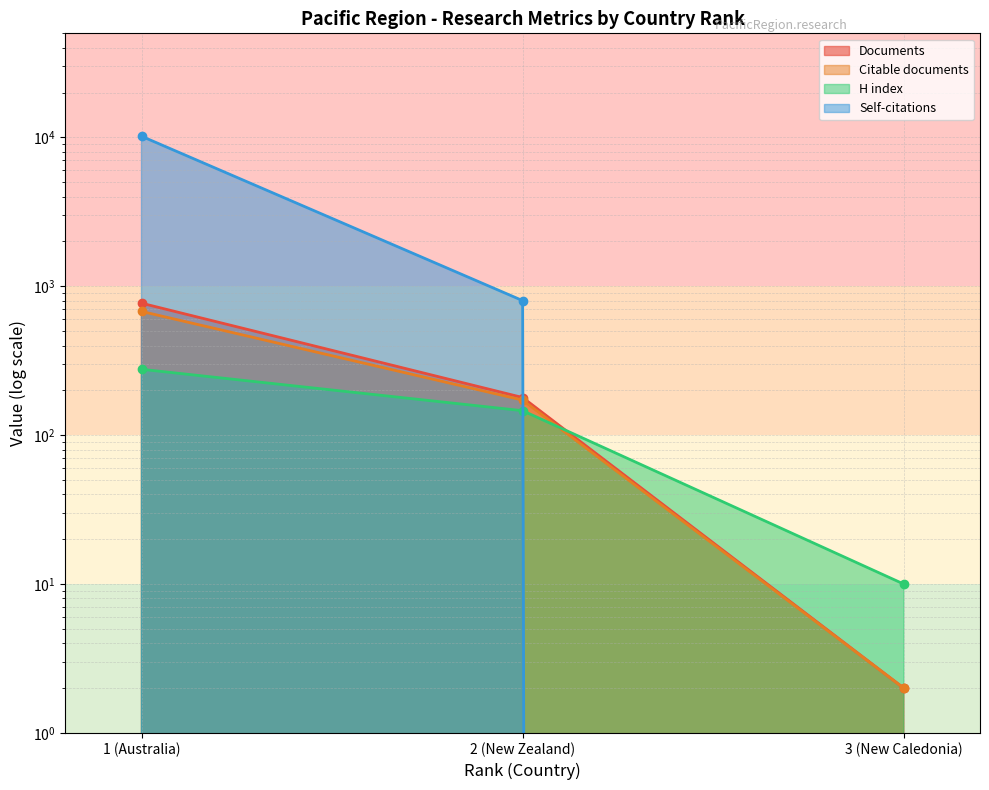

True or false: Documents has a value of 1270 at 1.

False